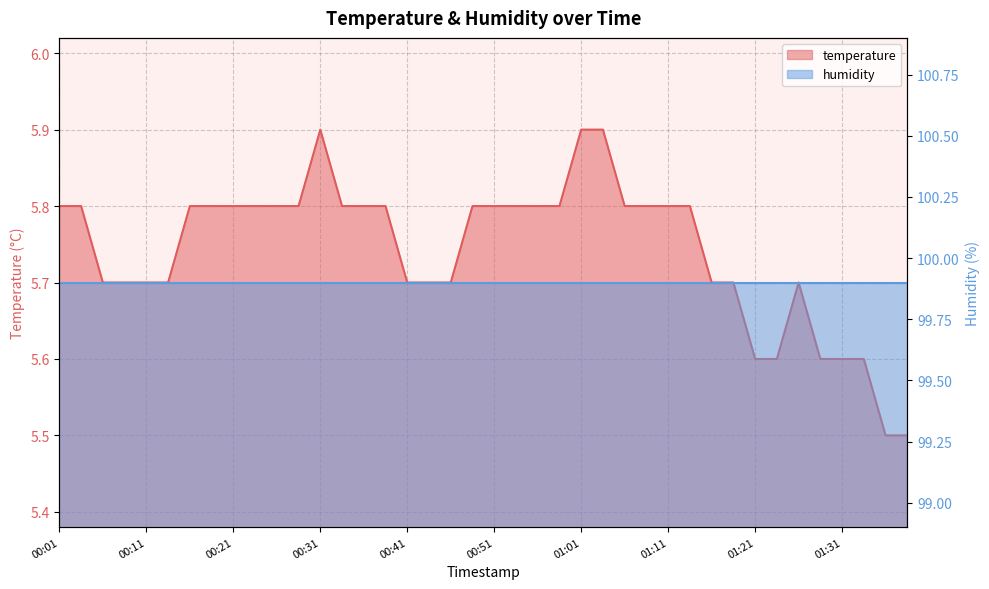

Rank the categories by value from lowest to highest.

01:36, 01:38, 01:21, 01:23, 01:28, 01:31, 01:33, 00:06, 00:08, 00:11, 00:13, 00:41, 00:43, 00:46, 01:16, 01:18, 01:26, 00:01, 00:03, 00:16, 00:18, 00:21, 00:23, 00:26, 00:28, 00:33, 00:36, 00:38, 00:48, 00:51, 00:53, 00:56, 00:58, 01:06, 01:08, 01:11, 01:13, 00:31, 01:01, 01:03